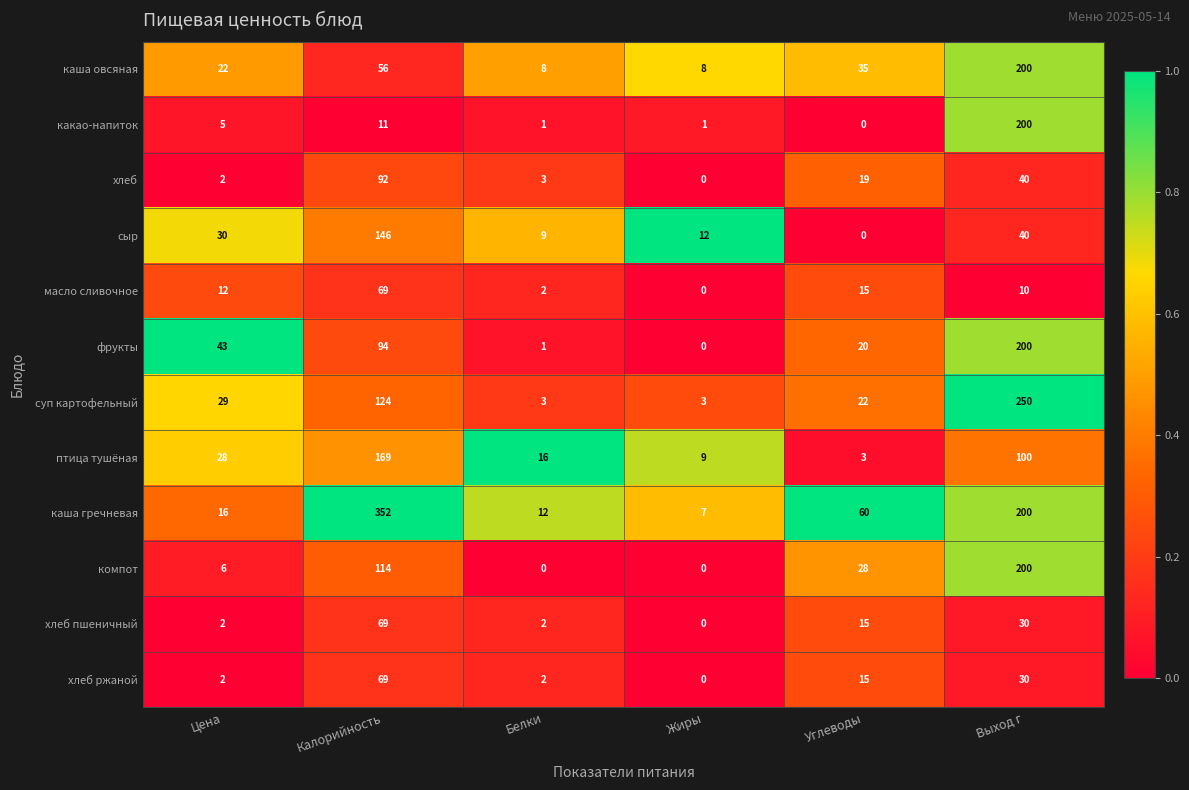

What is the sum of the масло сливочное values at Калорийность and Белки?

71